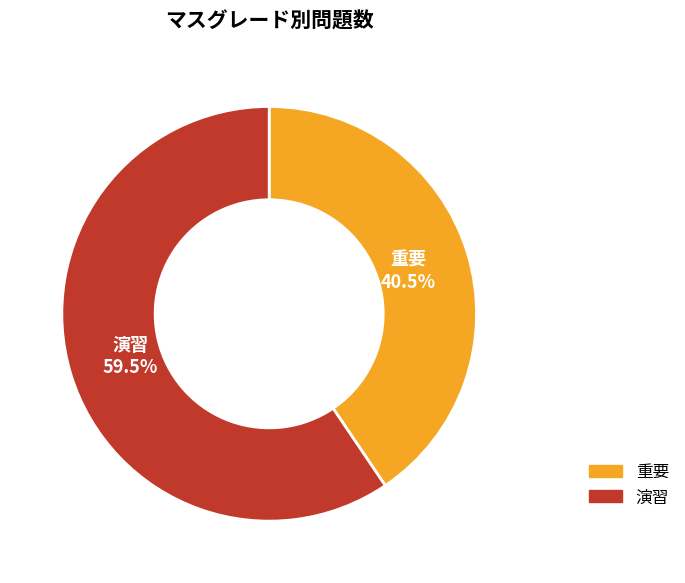

Combined, what portion of the pie is 重要 and 演習?

100.0%